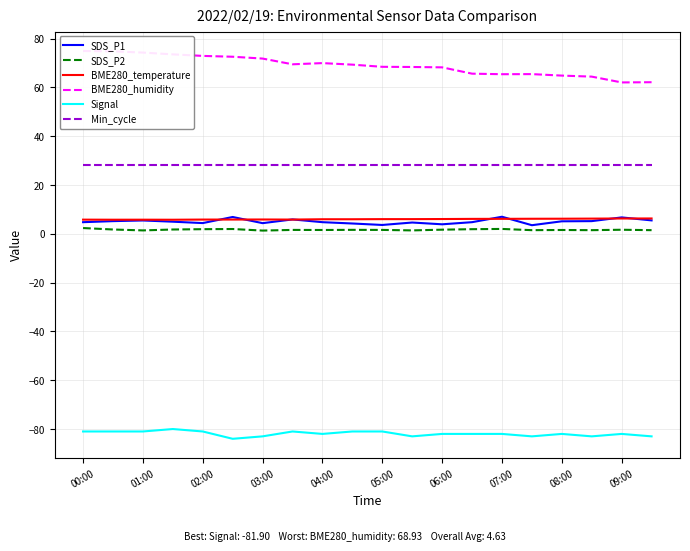

True or false: SDS_P2 and Signal intersect in this chart.

False